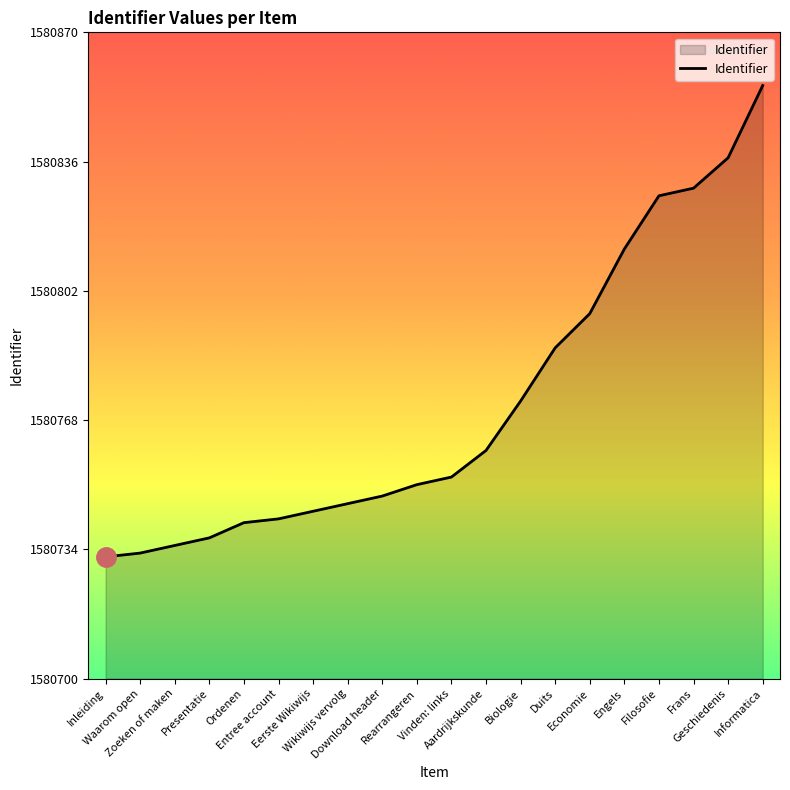

Does the chart display data point markers on the line(s)?

No